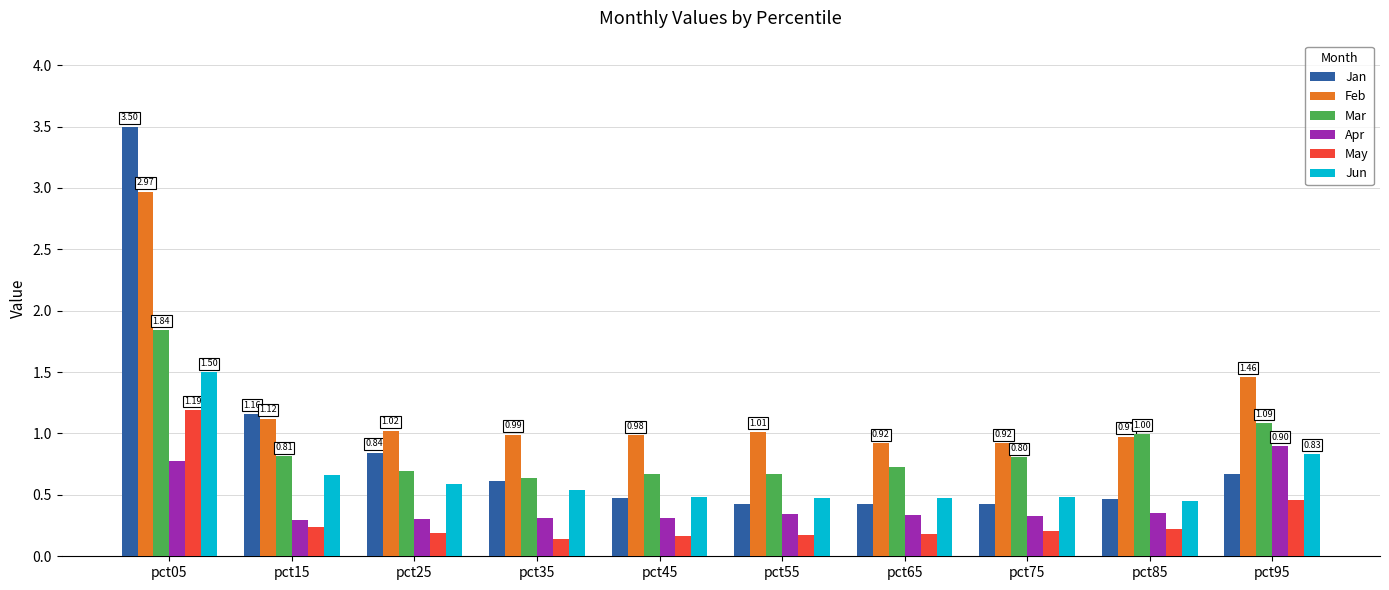

At which category is the sum across all series the highest?

pct05